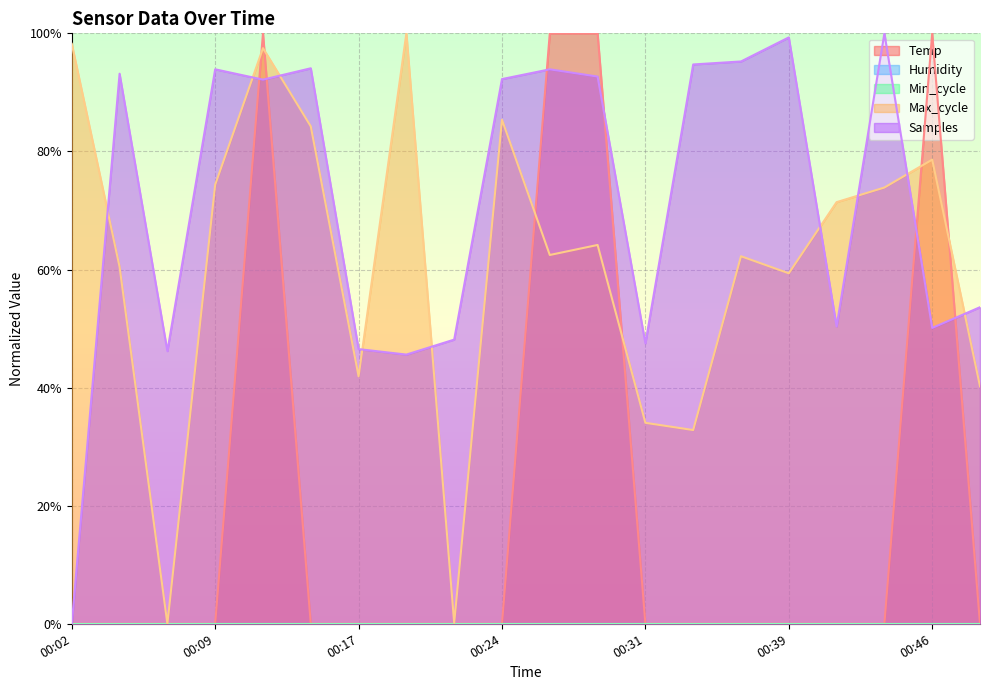

Where do Samples and Max_cycle first cross each other?

00:02 and 00:04